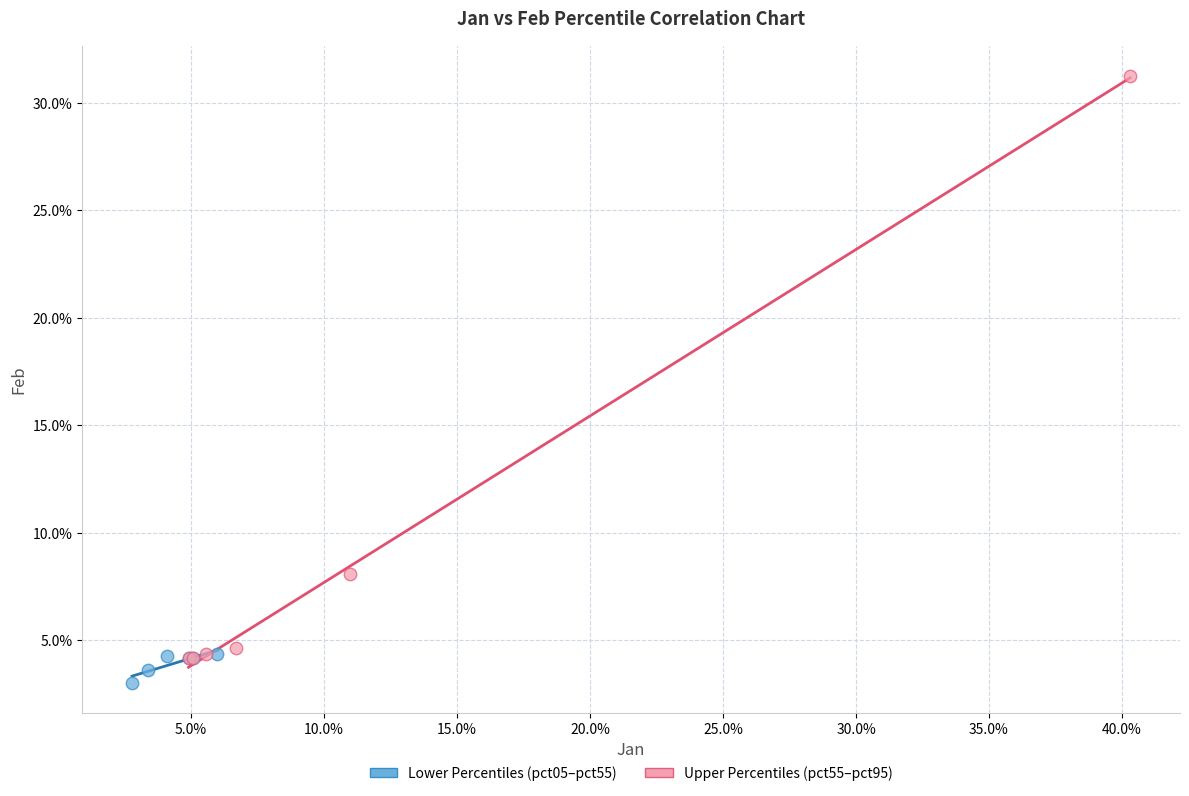

What are all the series names shown in the legend?

Lower Percentiles (pct05–pct55), Upper Percentiles (pct55–pct95)